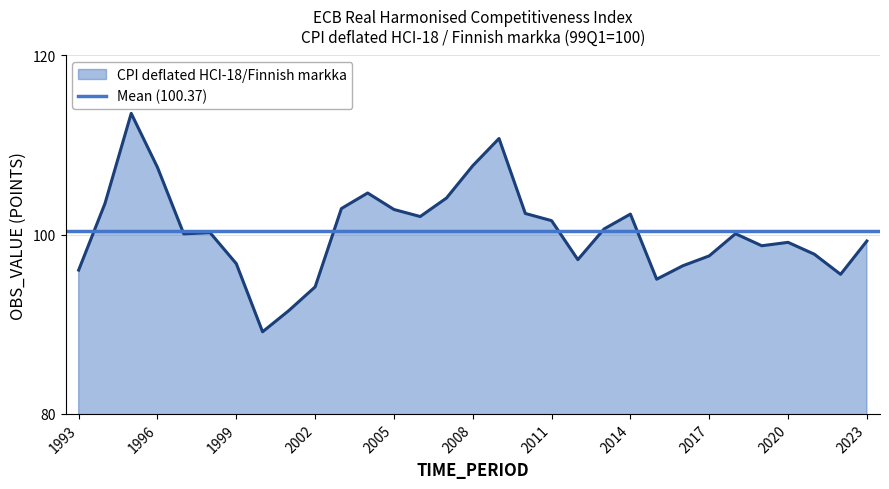

Read the value at 2022.

95.6